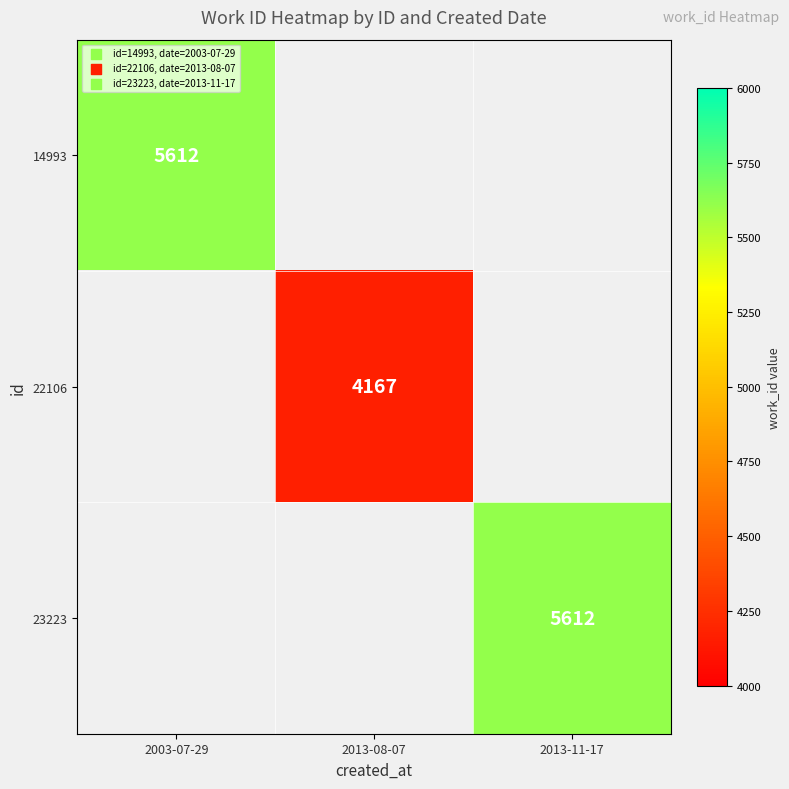

The value of 14993 at 2003-07-29 is 7533. True or false?

False